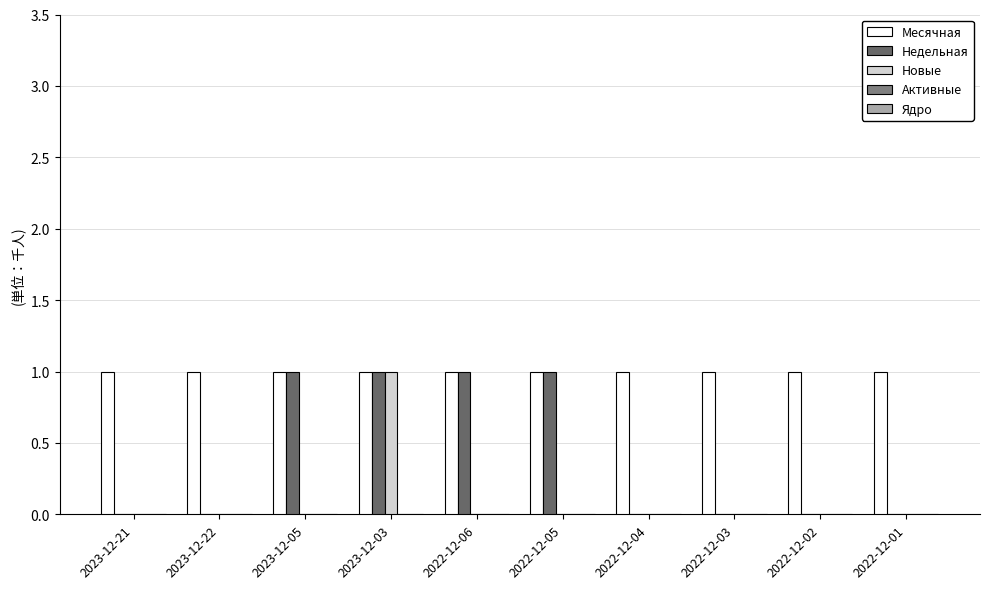

Reading left to right, transcribe all the data shown in this chart.

Месячная: 2023-12-21=1	2023-12-22=1	2023-12-05=1	2023-12-03=1	2022-12-06=1	2022-12-05=1	2022-12-04=1	2022-12-03=1	2022-12-02=1	2022-12-01=1
Недельная: 2023-12-21=0	2023-12-22=0	2023-12-05=1	2023-12-03=1	2022-12-06=1	2022-12-05=1	2022-12-04=0	2022-12-03=0	2022-12-02=0	2022-12-01=0
Новые: 2023-12-21=0	2023-12-22=0	2023-12-05=0	2023-12-03=1	2022-12-06=0	2022-12-05=0	2022-12-04=0	2022-12-03=0	2022-12-02=0	2022-12-01=0
Активные: 2023-12-21=0	2023-12-22=0	2023-12-05=0	2023-12-03=0	2022-12-06=0	2022-12-05=0	2022-12-04=0	2022-12-03=0	2022-12-02=0	2022-12-01=0
Ядро: 2023-12-21=0	2023-12-22=0	2023-12-05=0	2023-12-03=0	2022-12-06=0	2022-12-05=0	2022-12-04=0	2022-12-03=0	2022-12-02=0	2022-12-01=0